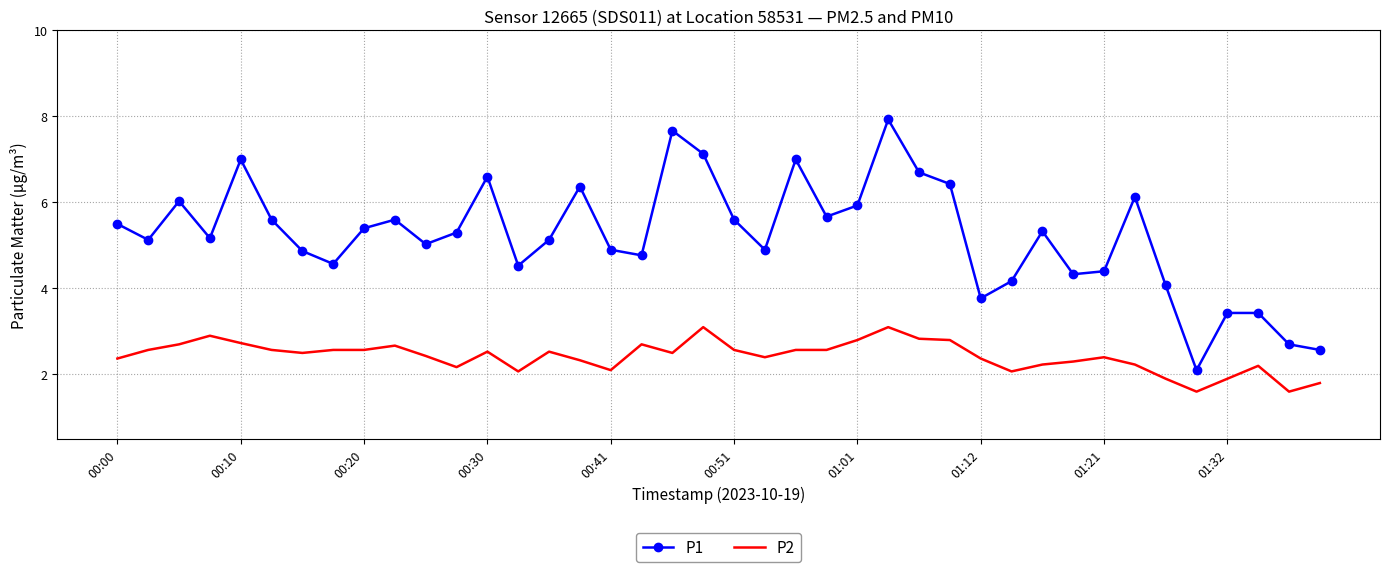

Rank the series by their maximum value, from lowest to highest.

P2, P1